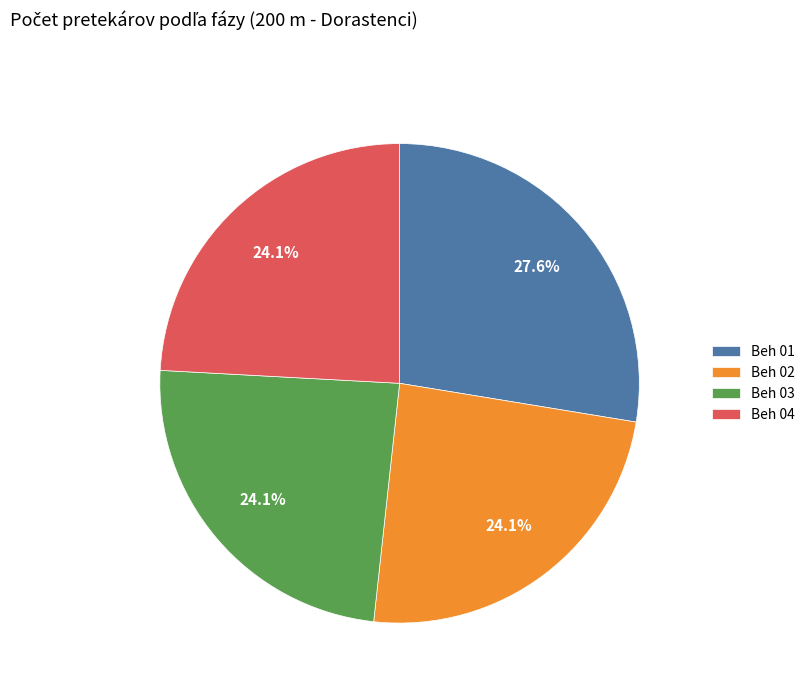

The Beh 03 slice represents 24% of the pie. True or false?

True